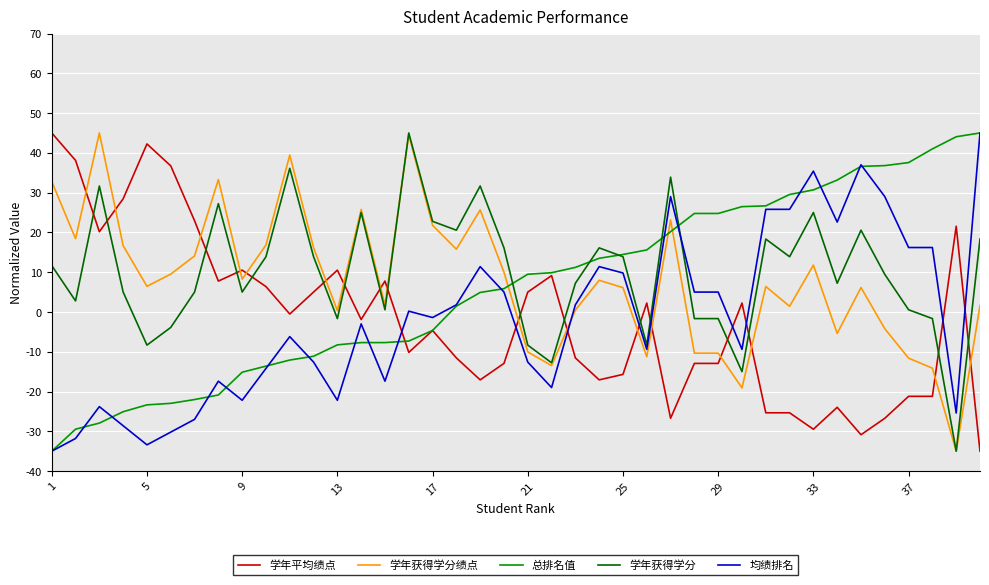

What is the highest value of the 学年获得学分 series?

45.0